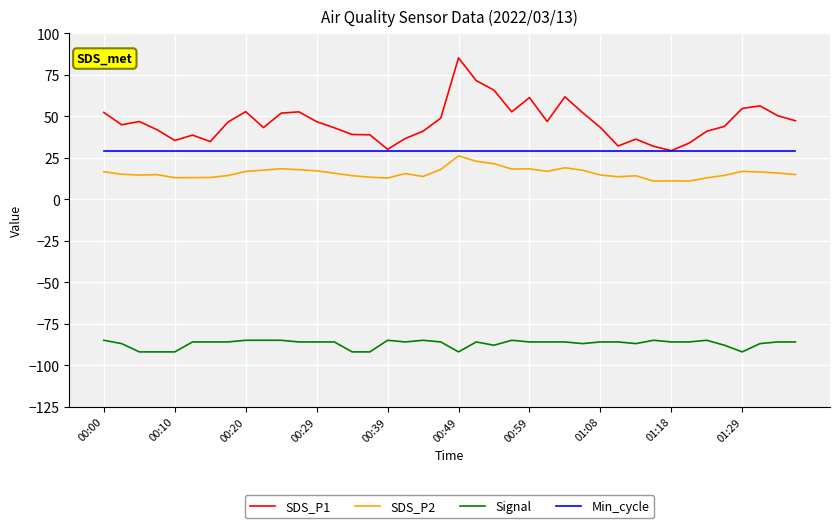

Which series has the largest range (max minus min)?

SDS_P1